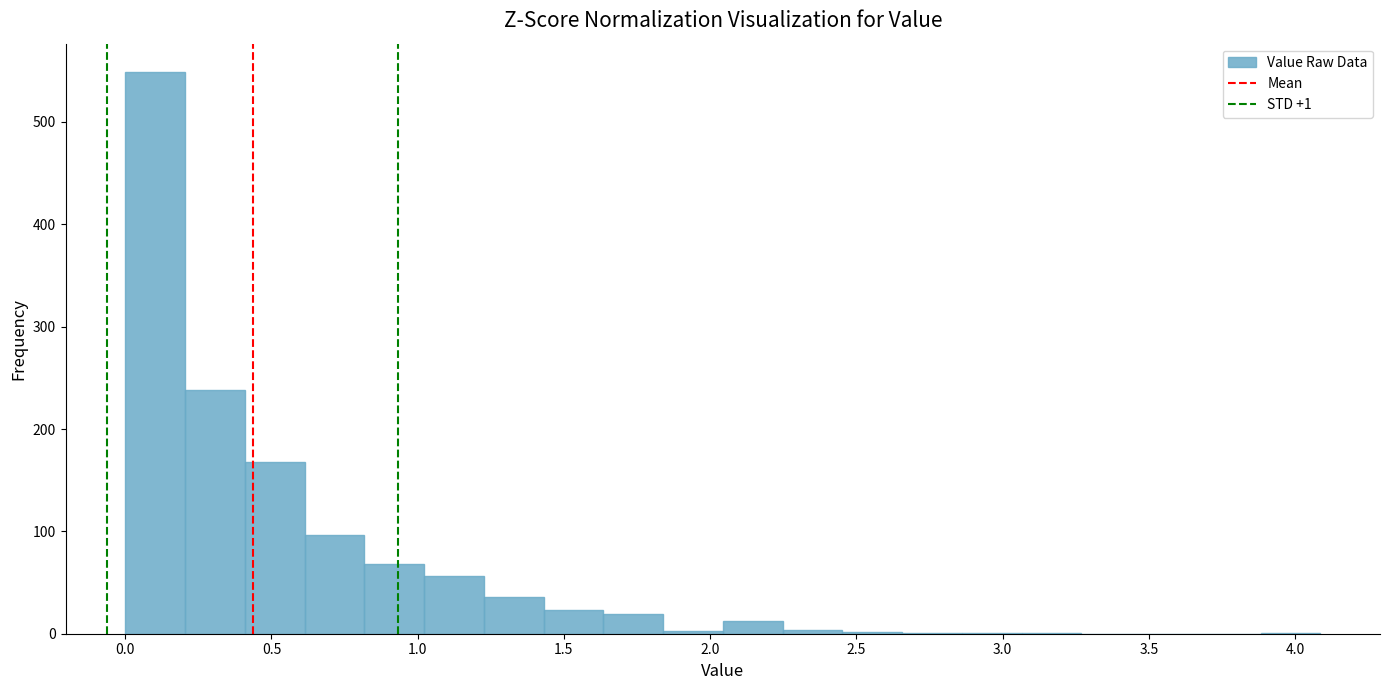

Over which range of the x-axis is the bar tallest?

0.00 to 0.20